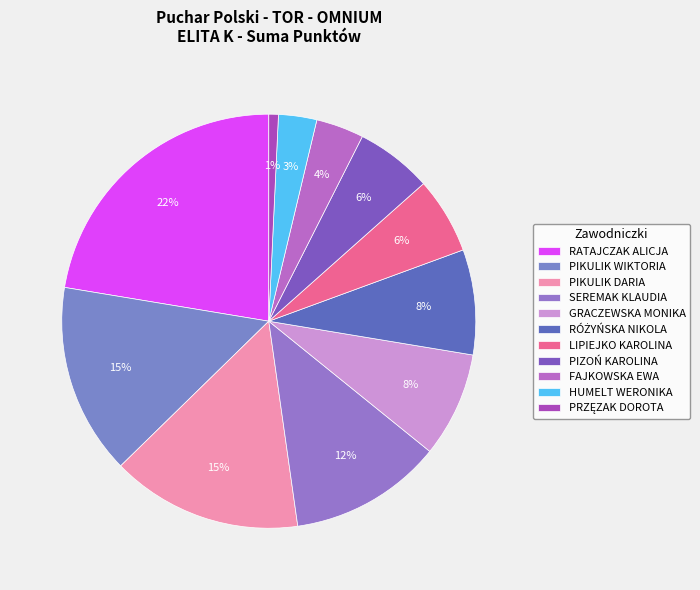

What portion of the pie excludes PRZĘZAK DOROTA?

99.3%